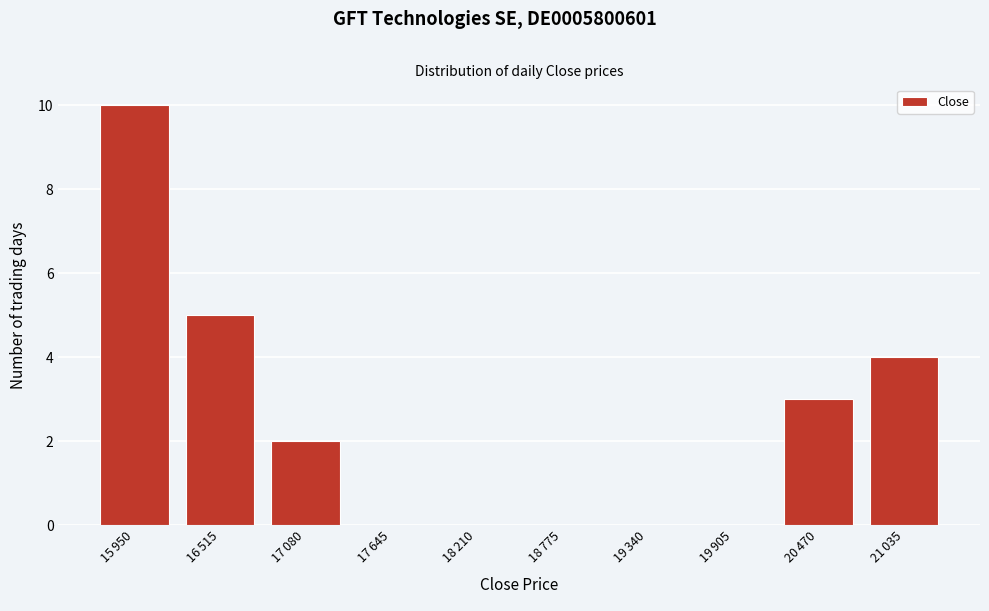

What is the maximum value shown in the chart?

10